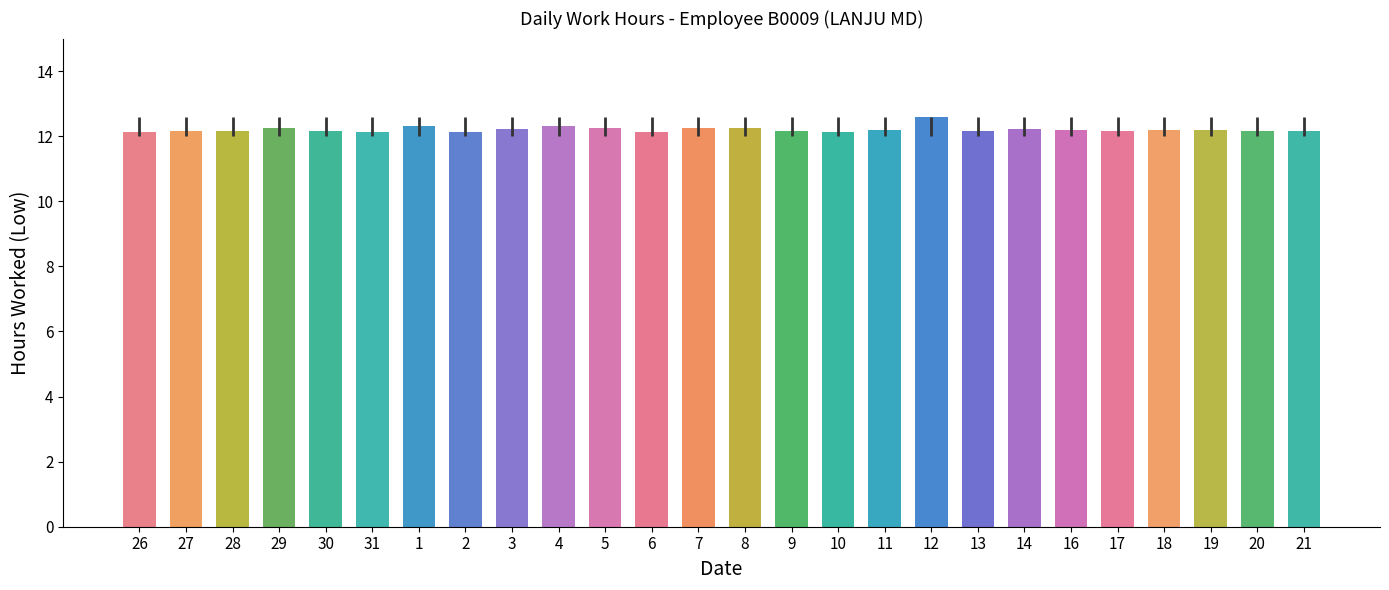

What is the label of the 19th bar from the right?

2